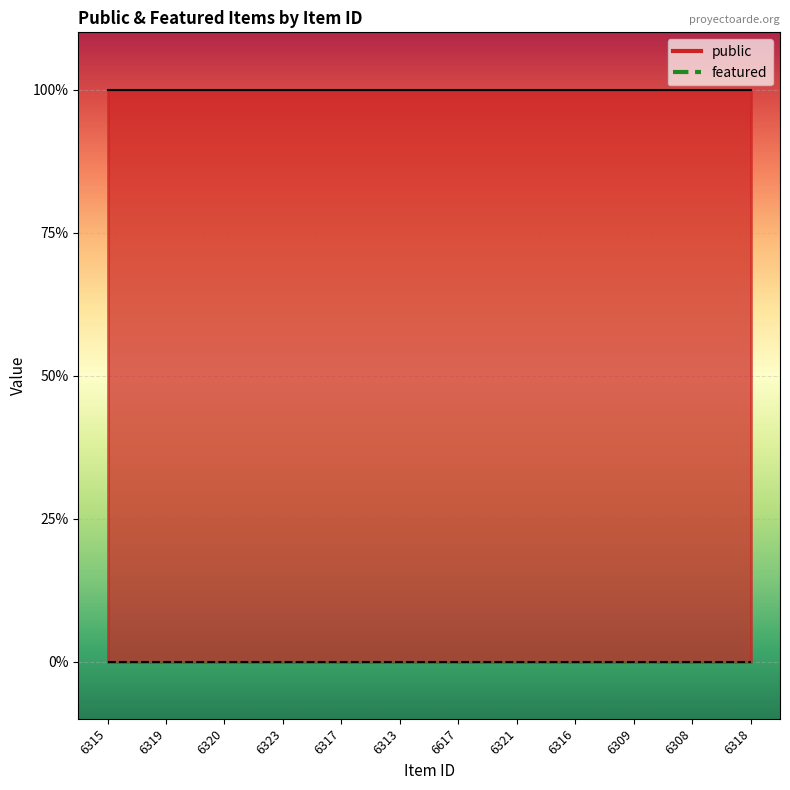

The featured series shows 0 at 6316. True or false?

True